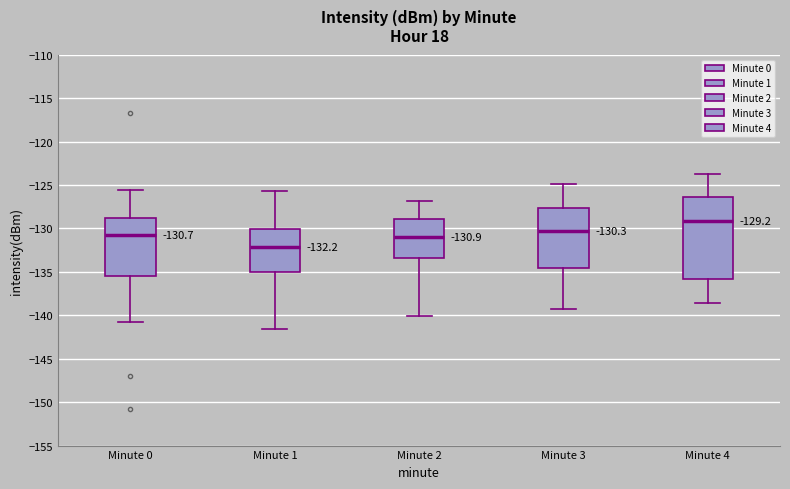

Which box's median line is the lowest?

Minute 1